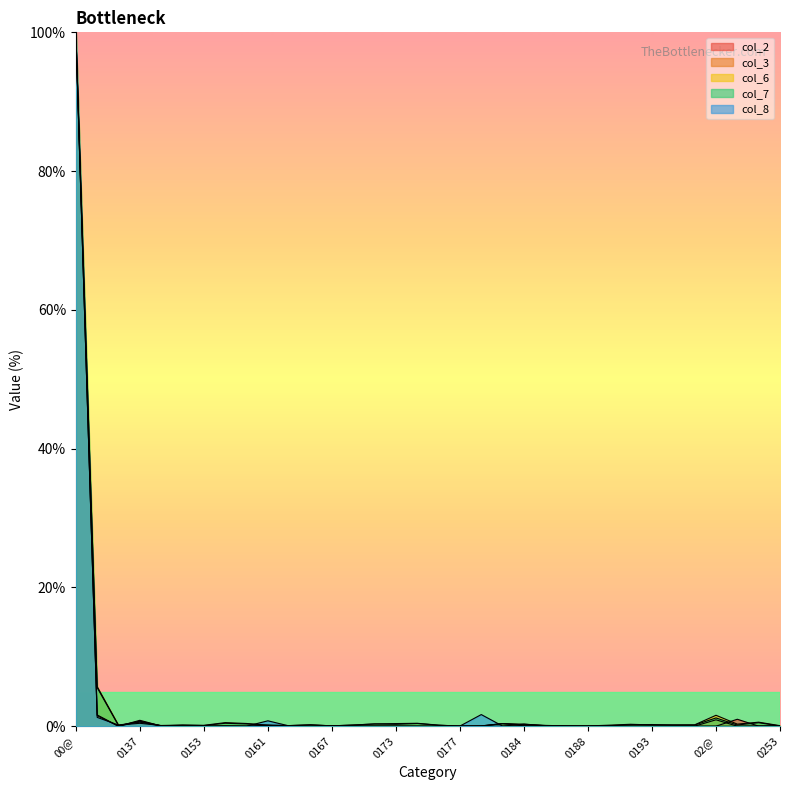

In col_6, how many points are lower than both neighbors (excluding endpoints)?

10